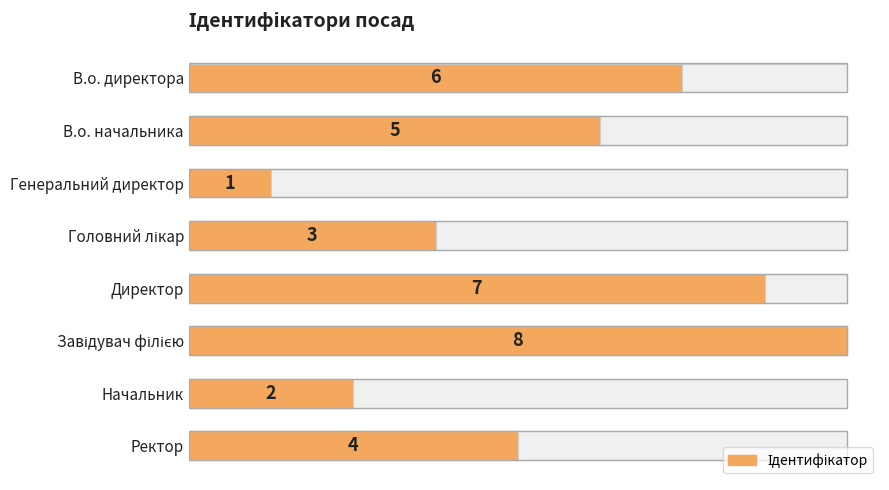

Reading right to left, list all the values displayed in this chart.

4	2	8	7	3	1	5	6